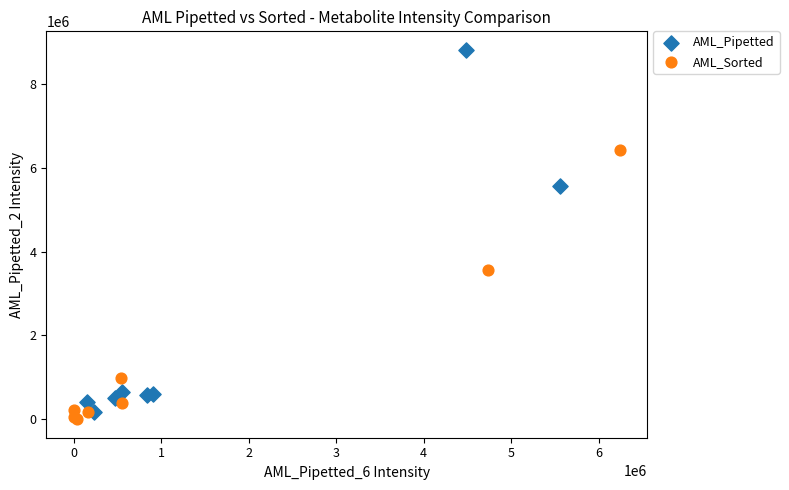

Which series contains the highest Y value?

AML_Pipetted